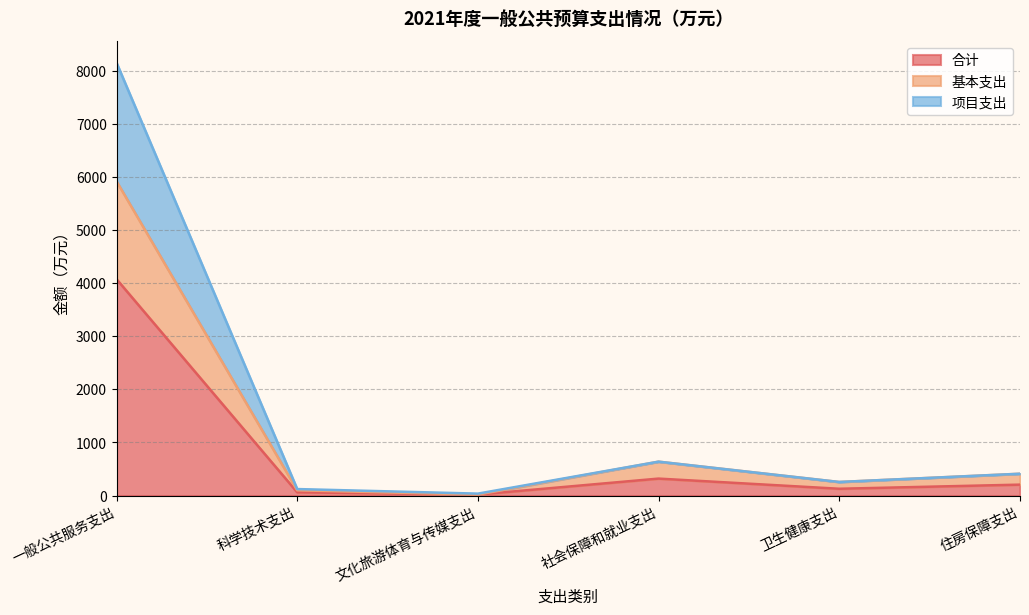

What is the label of the 6th point from the right?

一般公共服务支出